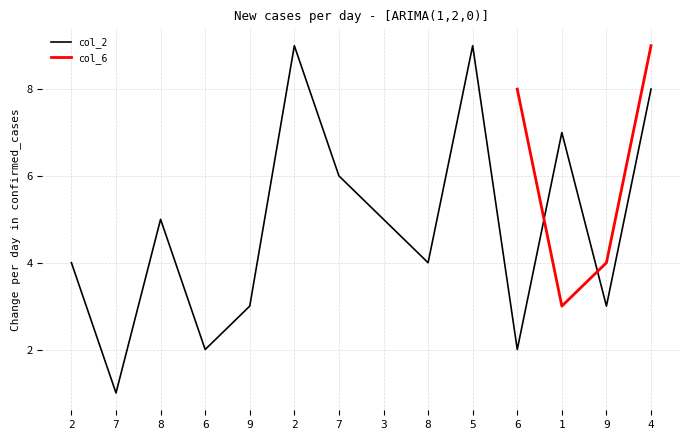

Where is the first local maximum?

8